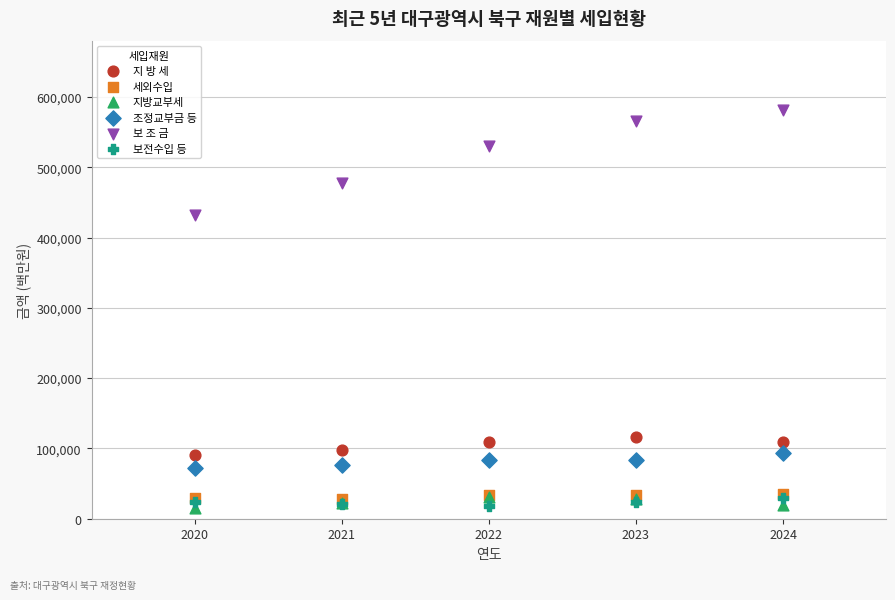

Across all series, what Y value is closest to 298887?

432482